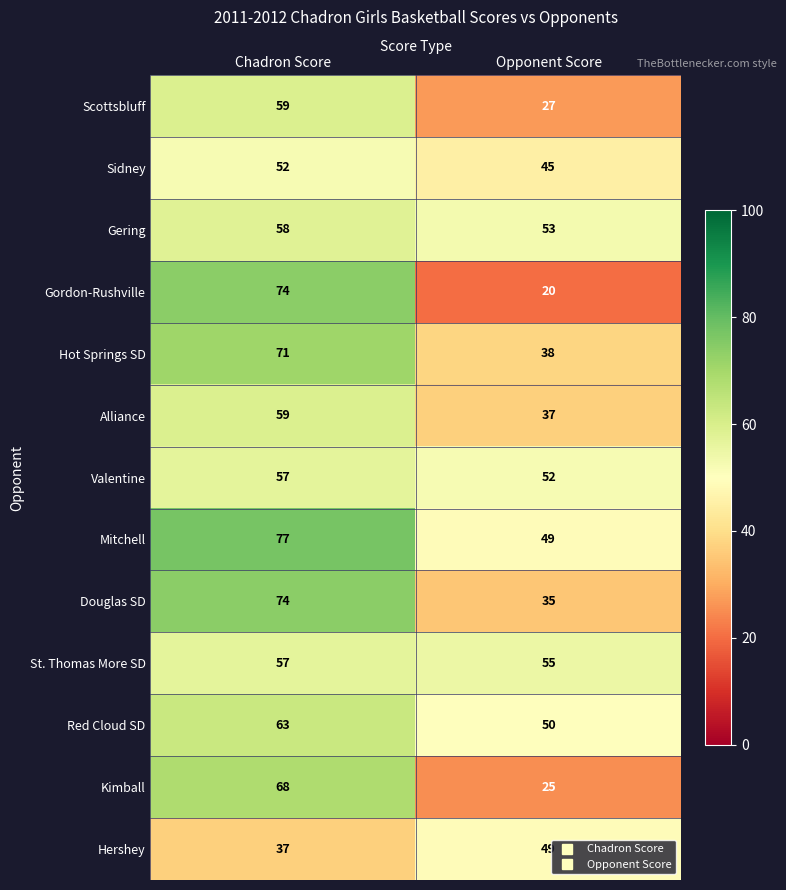

Count the number of data series in this chart.

13